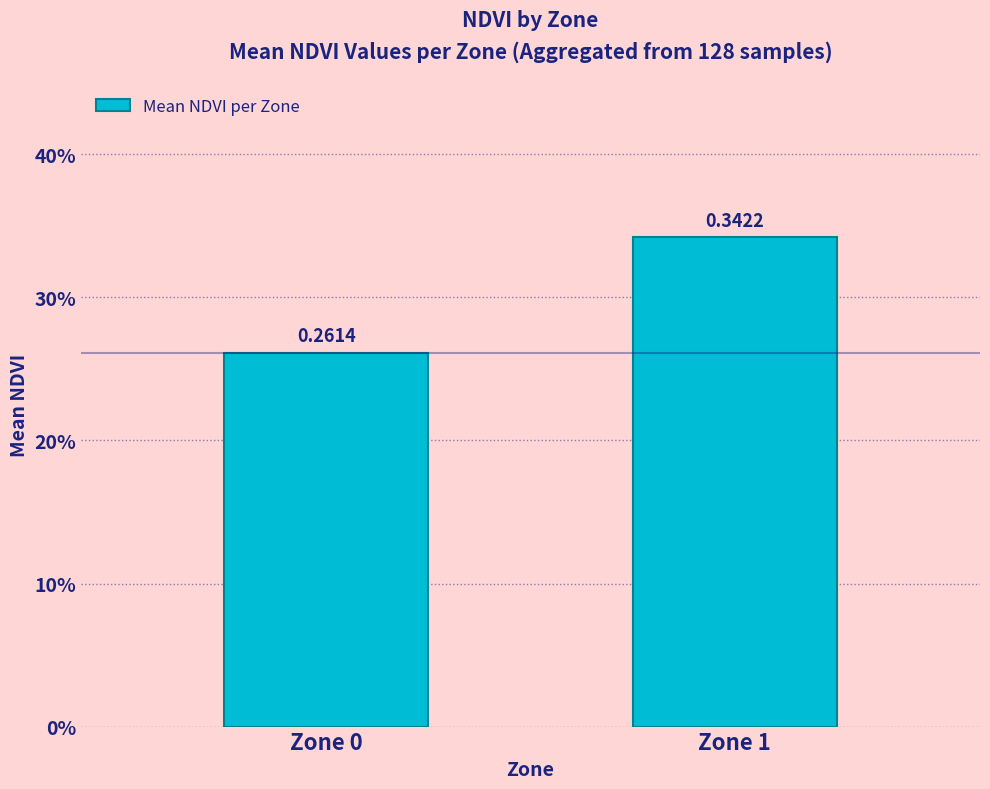

What is the approximate value at Zone 0?

0.3